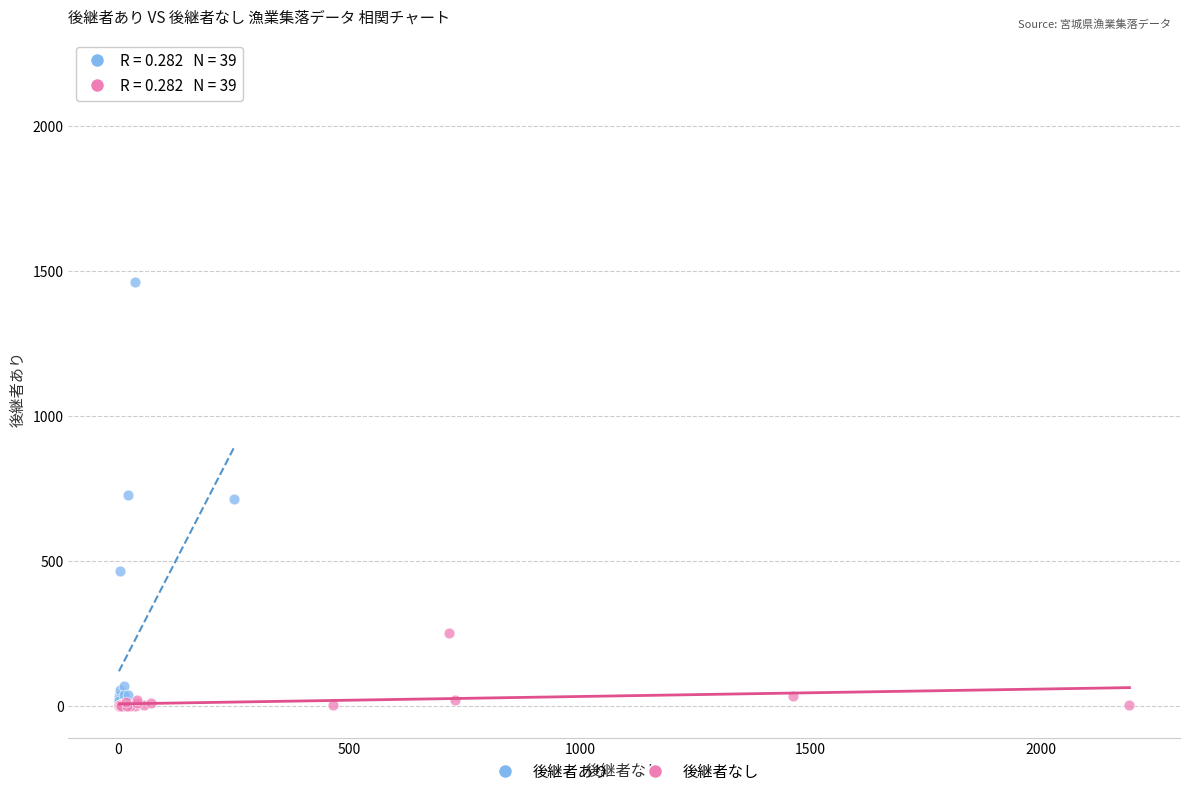

Which series has the widest spread of Y values?

後継者あり